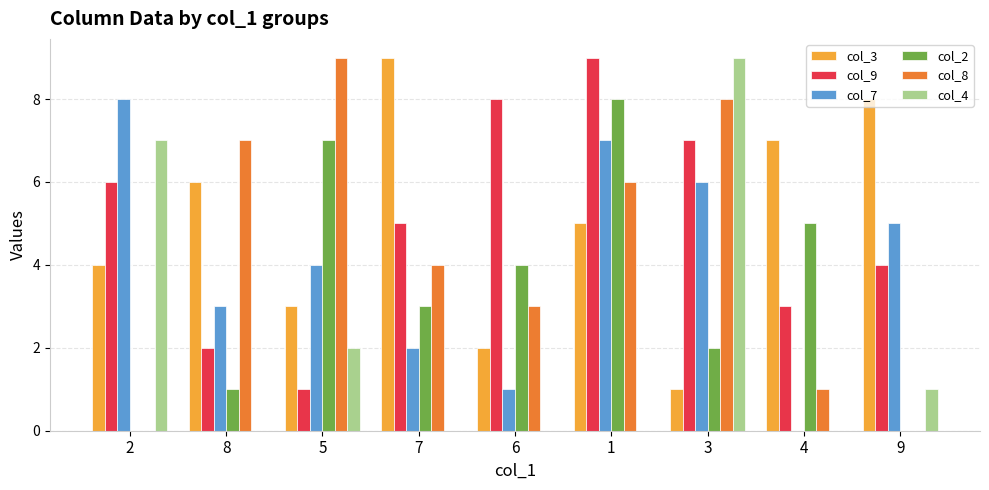

Between 5 and 4, which series saw the biggest shift?

col_8